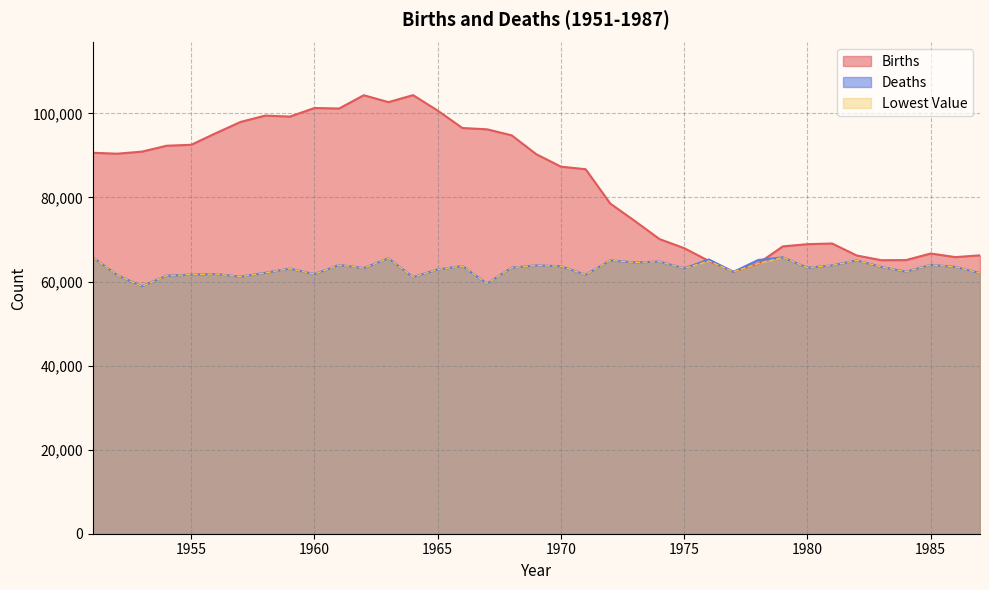

What are all the series names shown in the legend?

Births, Deaths, Lowest Value